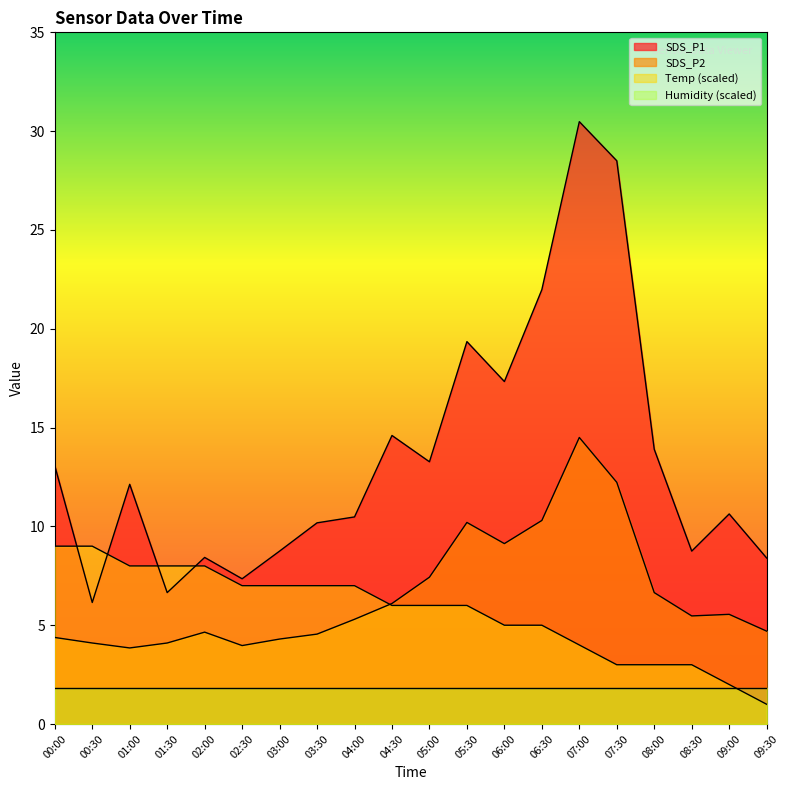

Does the chart display data point markers on the line(s)?

No